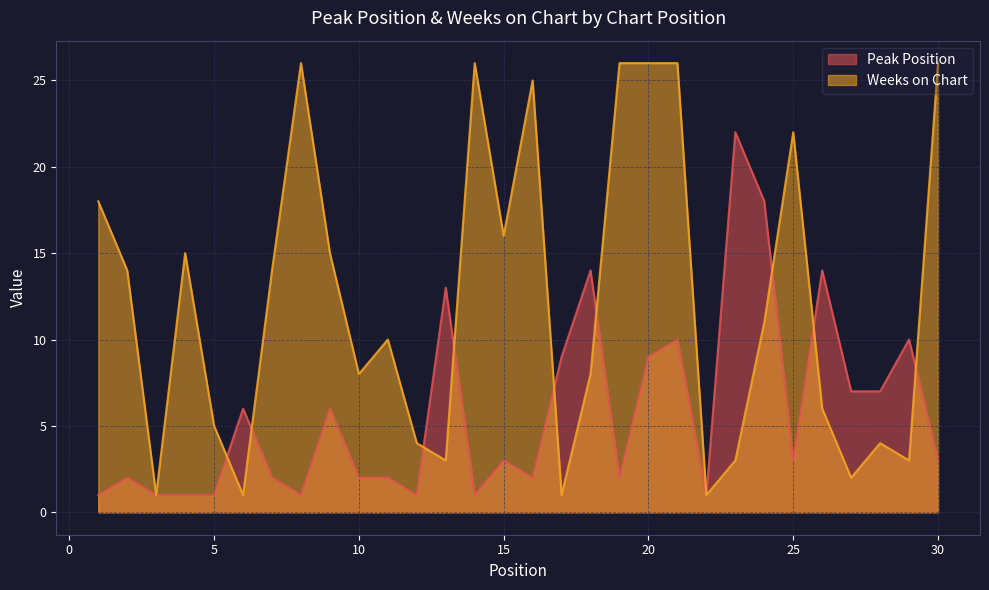

How many data points in Weeks on Chart are less than 11?

15